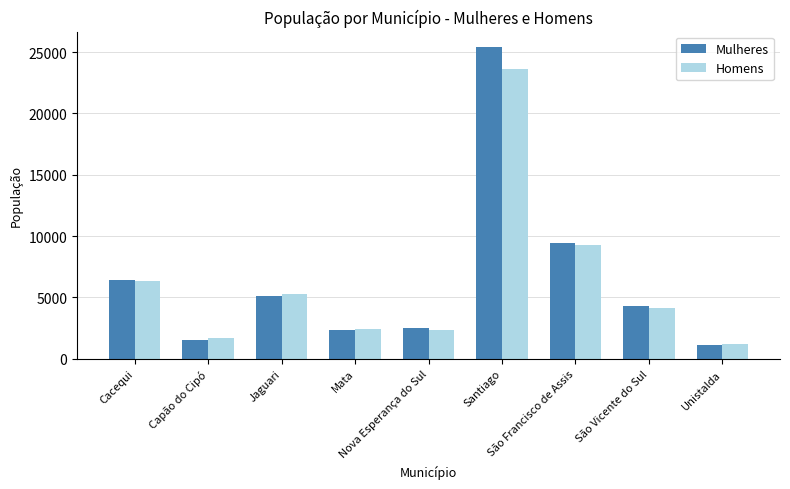

Rank the series by their maximum value, from lowest to highest.

Homens, Mulheres